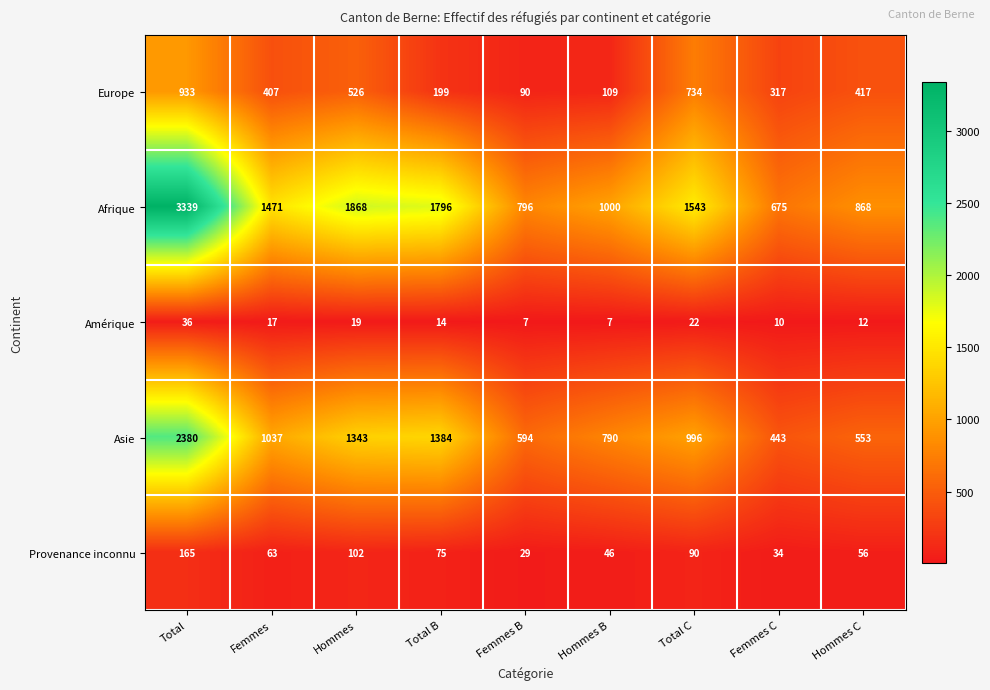

What is the minimum value shown in the chart?

7